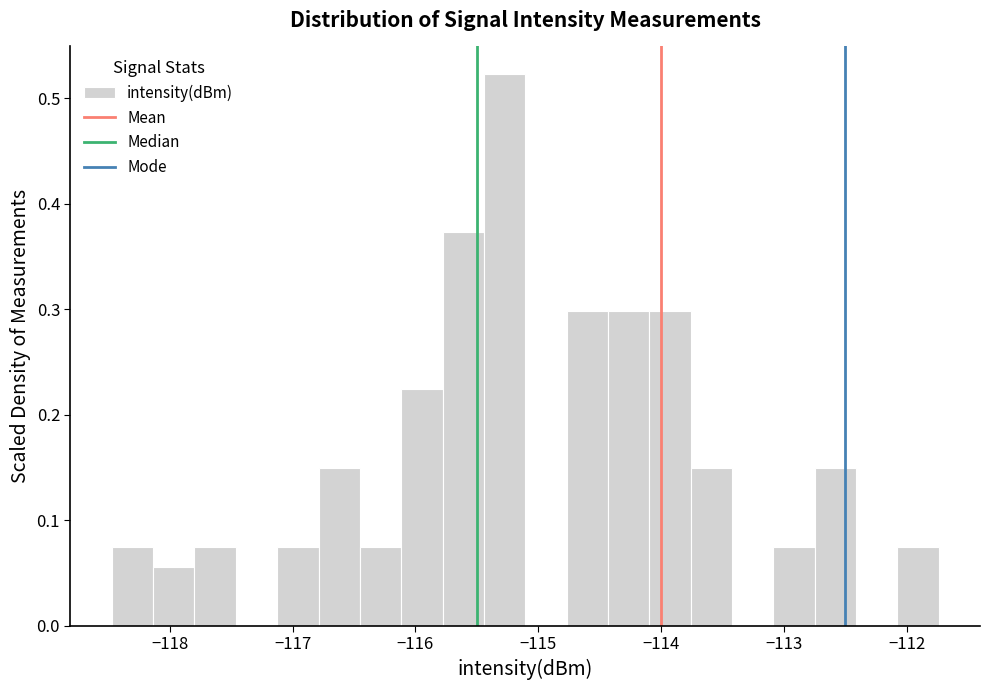

Read against the x-axis, roughly where is the centre of the tallest bar?

-115.3